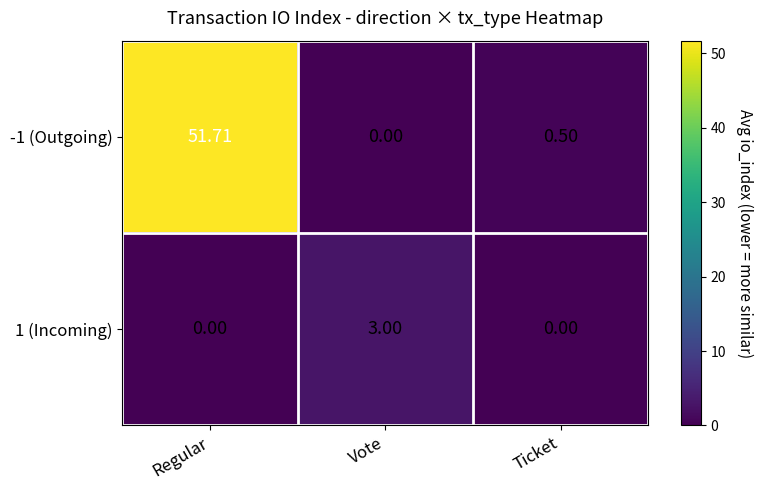

At which label does 1 (Incoming) reach its peak?

Vote